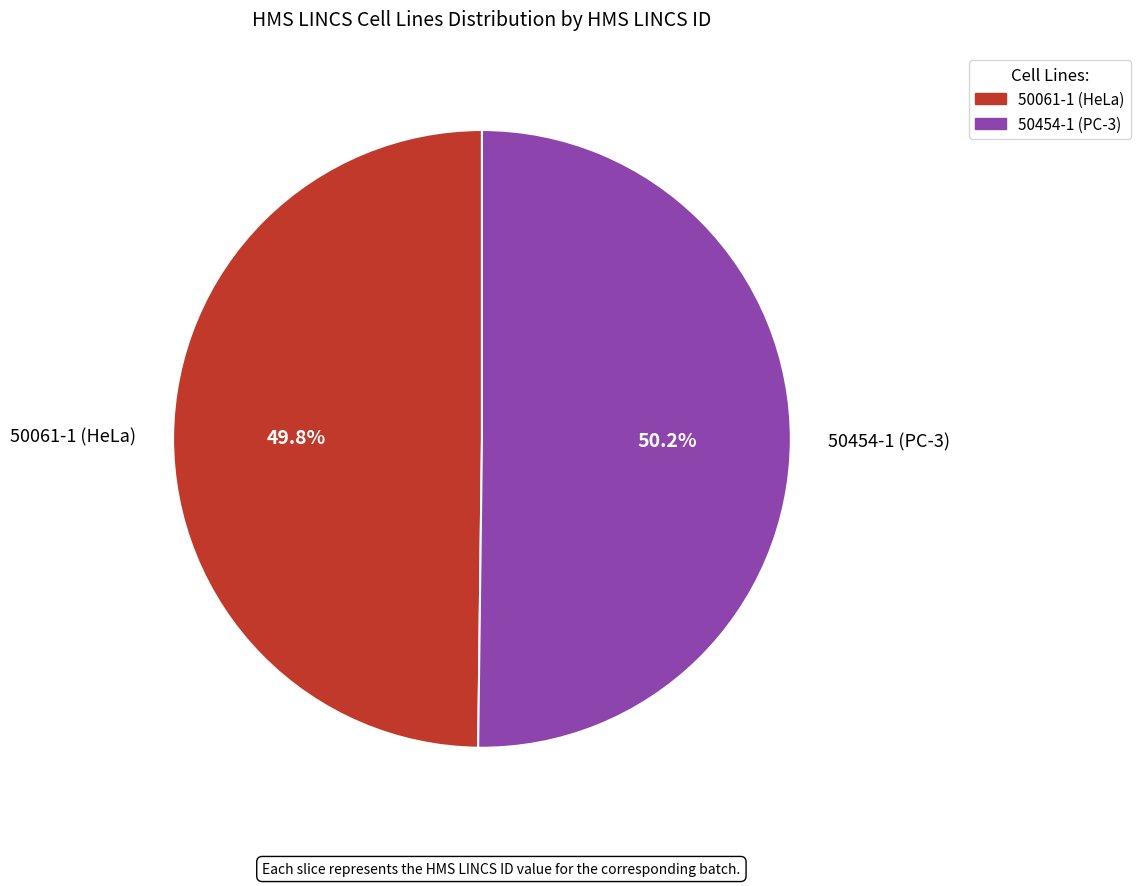

Does any single category account for the majority?

Yes